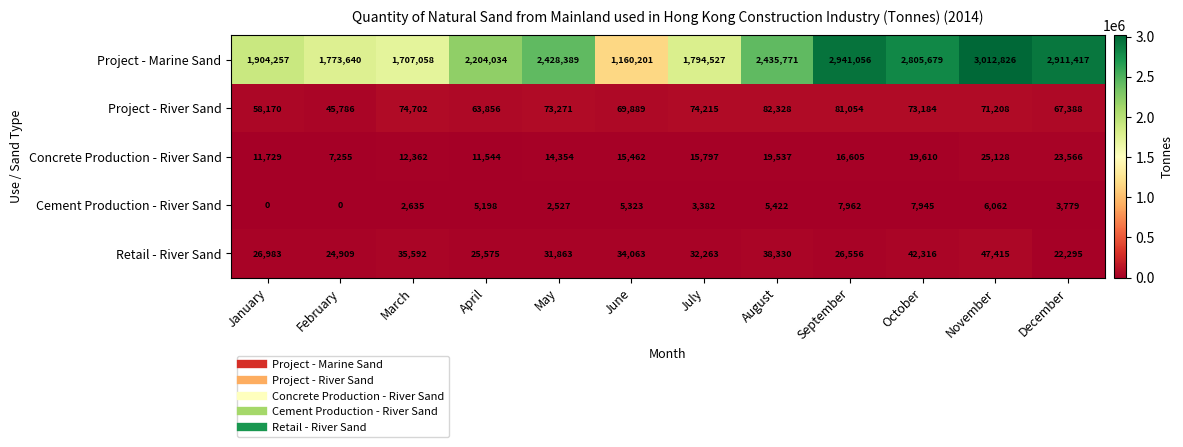

Which series has the largest total across all categories?

Project - Marine Sand